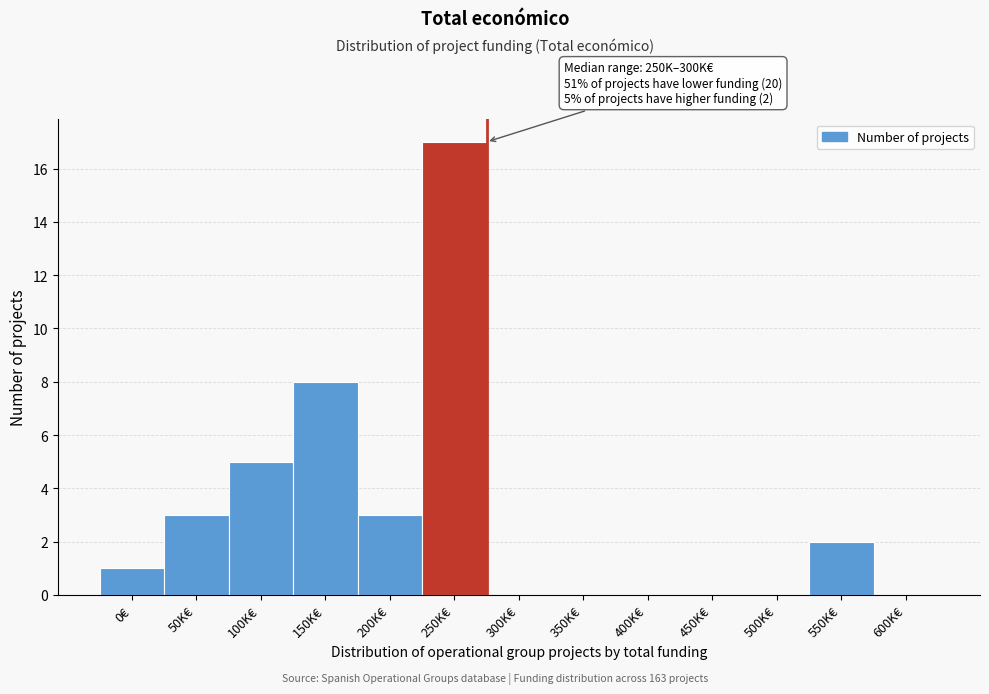

Reading right to left, what are all the values shown in this chart?

600K€=0	550K€=2	500K€=0	450K€=0	400K€=0	350K€=0	300K€=0	250K€=17	200K€=3	150K€=8	100K€=5	50K€=3	0€=1